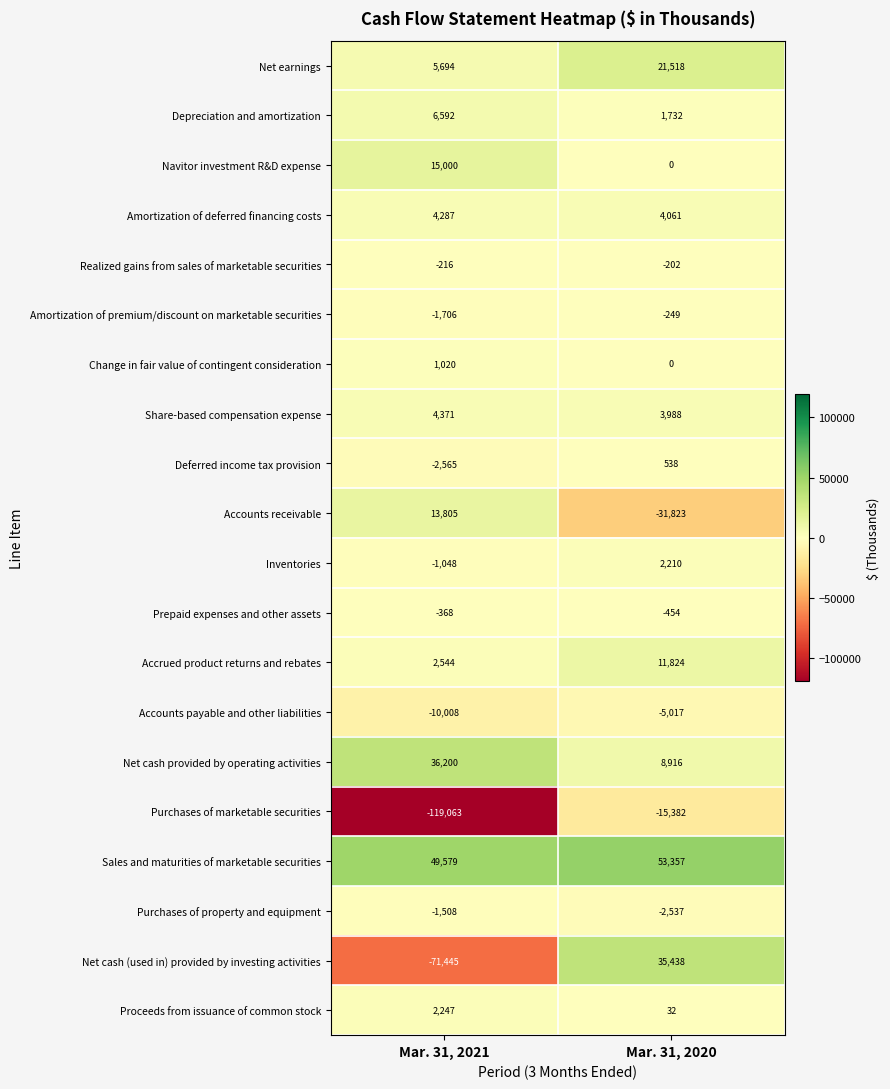

What is the difference between the Net cash (used in) provided by investing activities values at Mar. 31, 2021 and Mar. 31, 2020?

106883